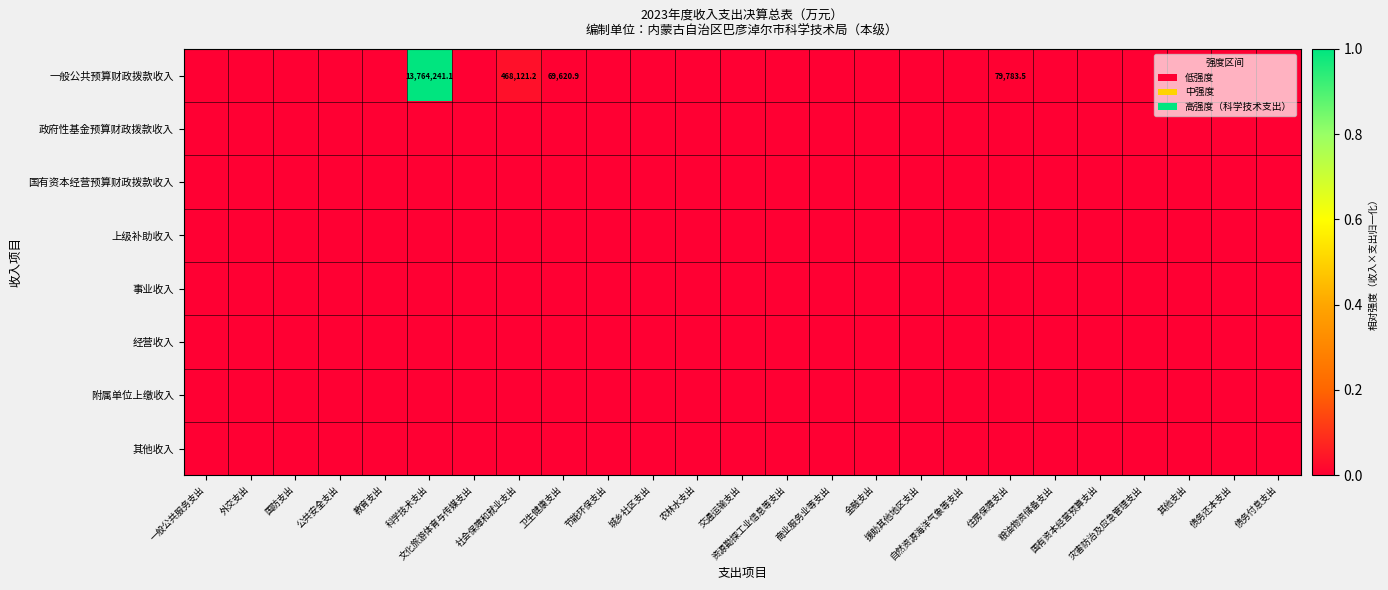

Which has a higher value, 国有资本经营预算支出 or 其他支出?

国有资本经营预算支出